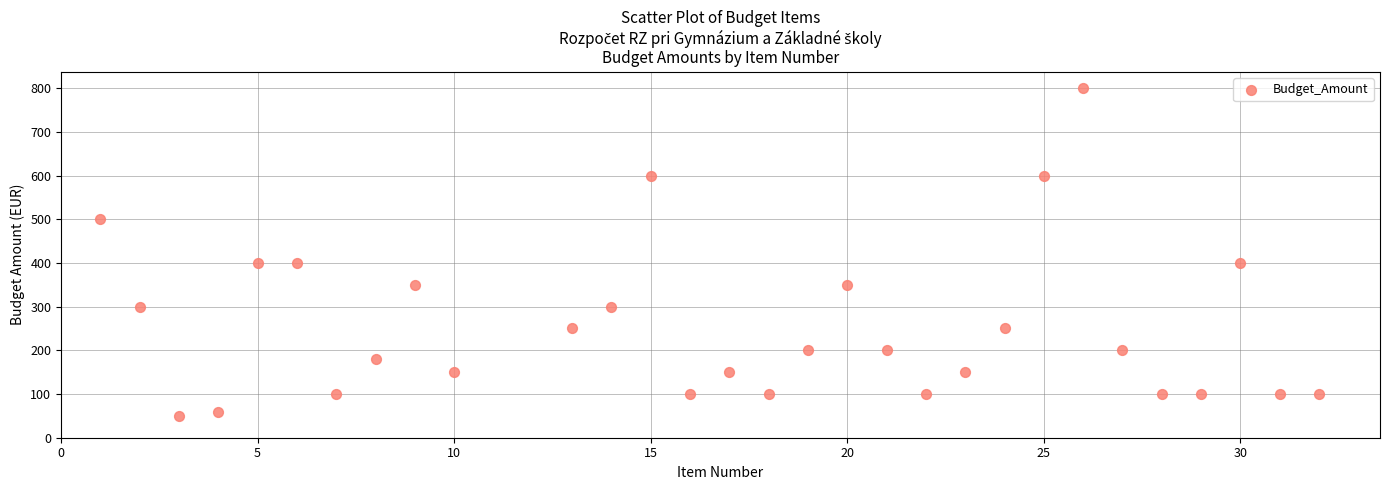

What is the range of X values (max minus min)?

31